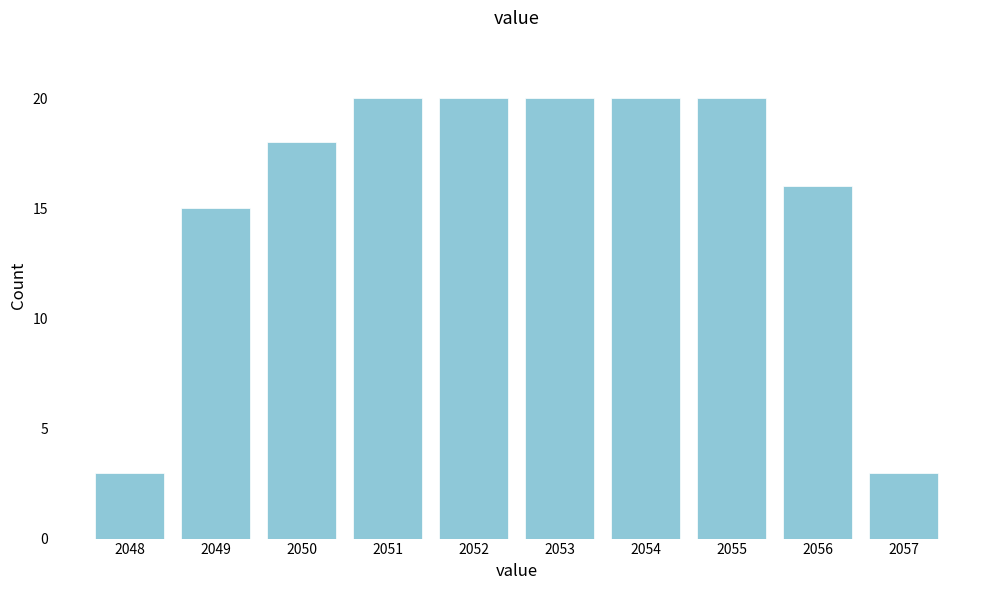

Reading left to right, list every bar in this chart as the range it spans on the x-axis followed by its height. The values are not printed on the chart, so give them approximately, as read against the axis.

2047.5 to 2048.5: 3
2048.5 to 2049.5: 15
2049.5 to 2050.5: 18
2050.5 to 2051.5: 20
2051.5 to 2052.5: 20
2052.5 to 2053.5: 20
2053.5 to 2054.5: 20
2054.5 to 2055.5: 20
2055.5 to 2056.5: 16
2056.5 to 2057.5: 3